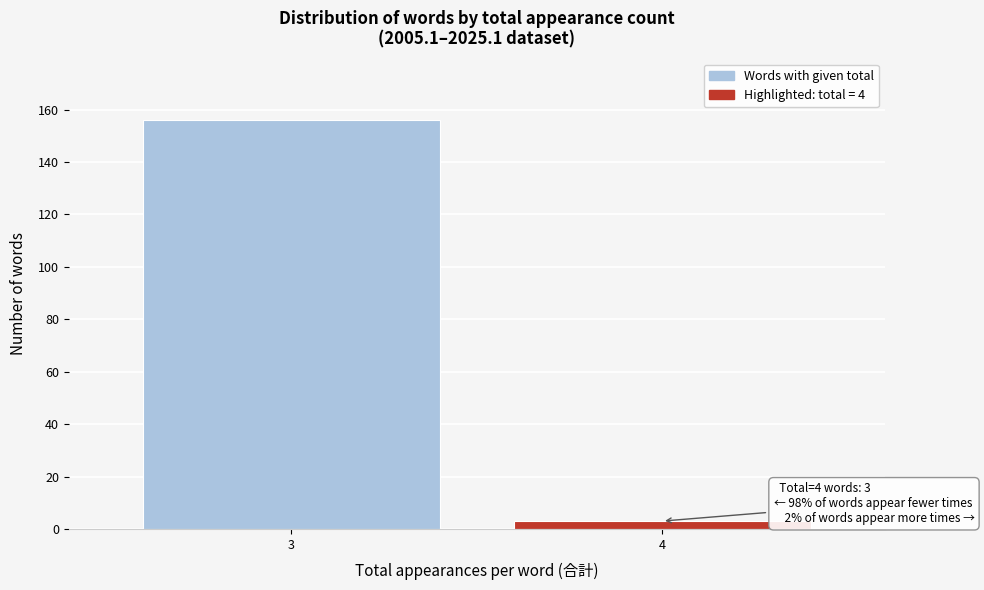

Reading left to right, list all the values displayed in this chart.

3=156	4=3